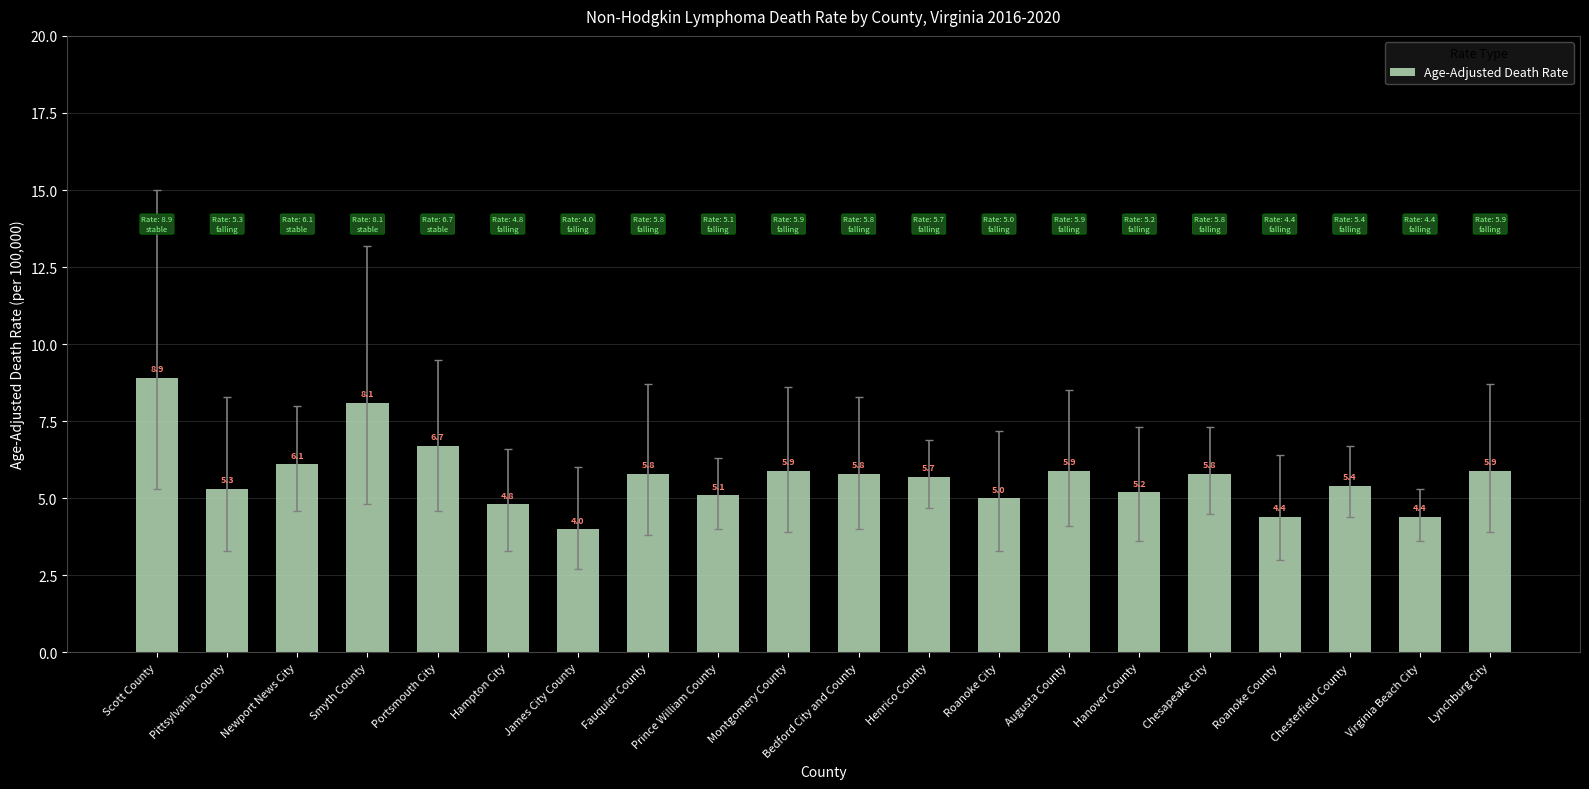

Which label corresponds to the smallest value in the chart?

James City County